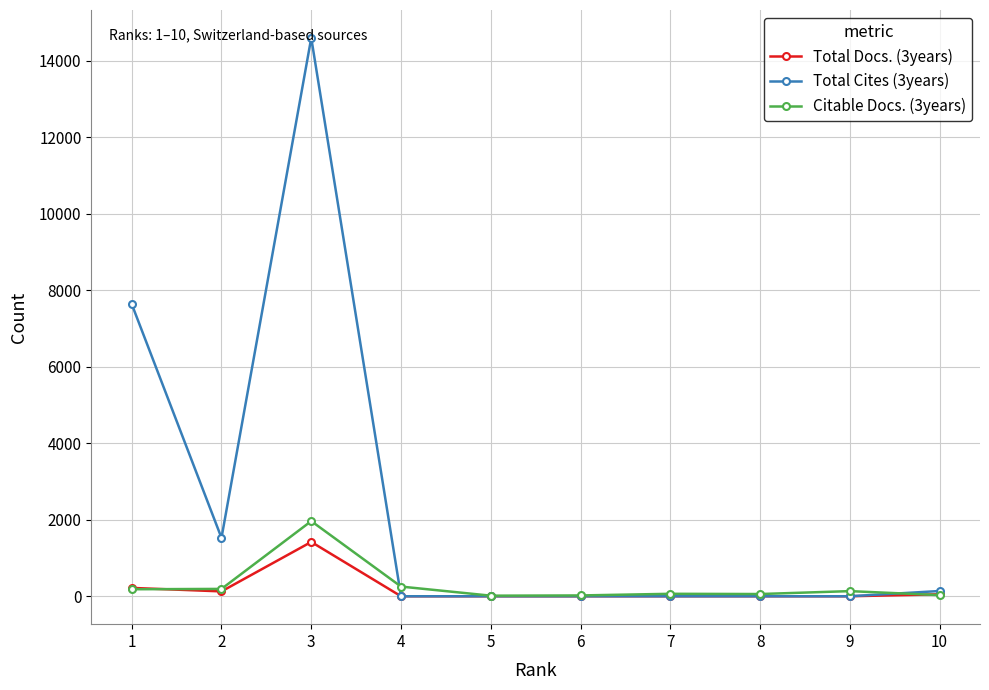

What is the total value across all series at 1?

8040